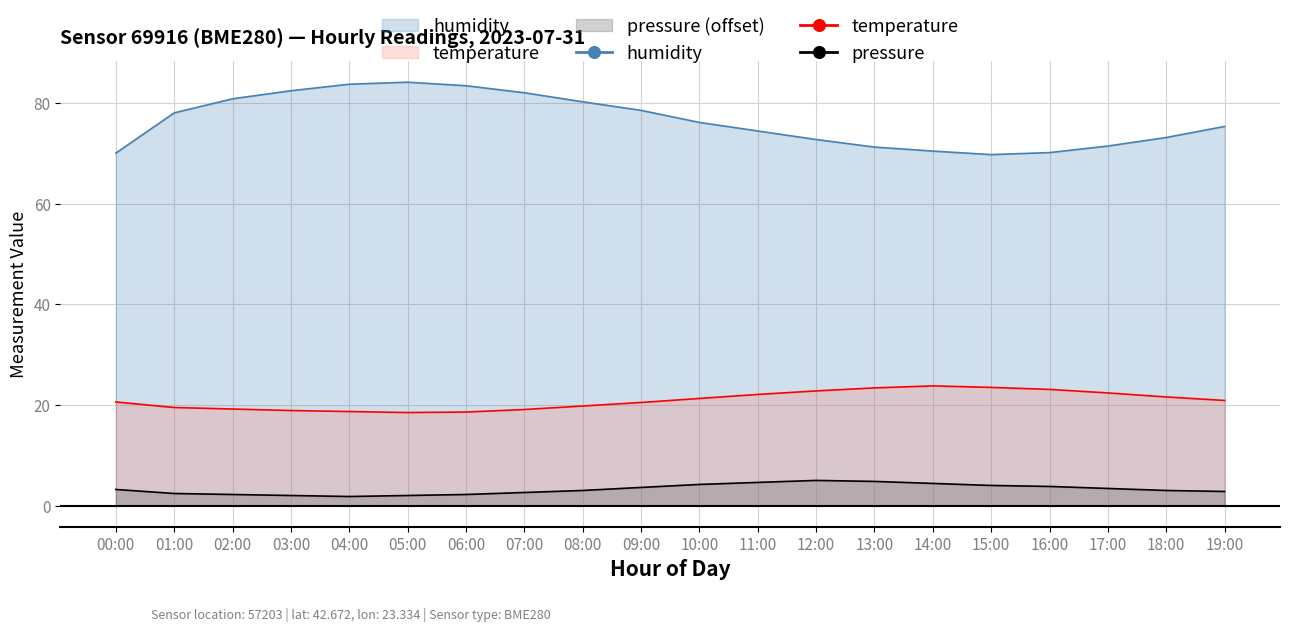

How many distinct data groups are displayed?

3